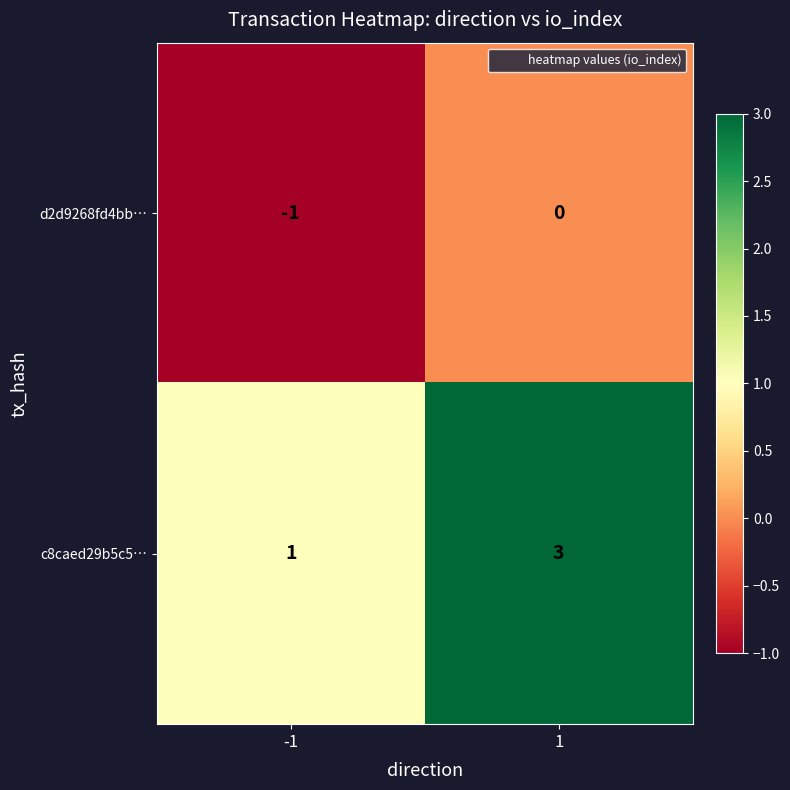

The value of c8caed29b5c5… at -1 is 2. True or false?

False